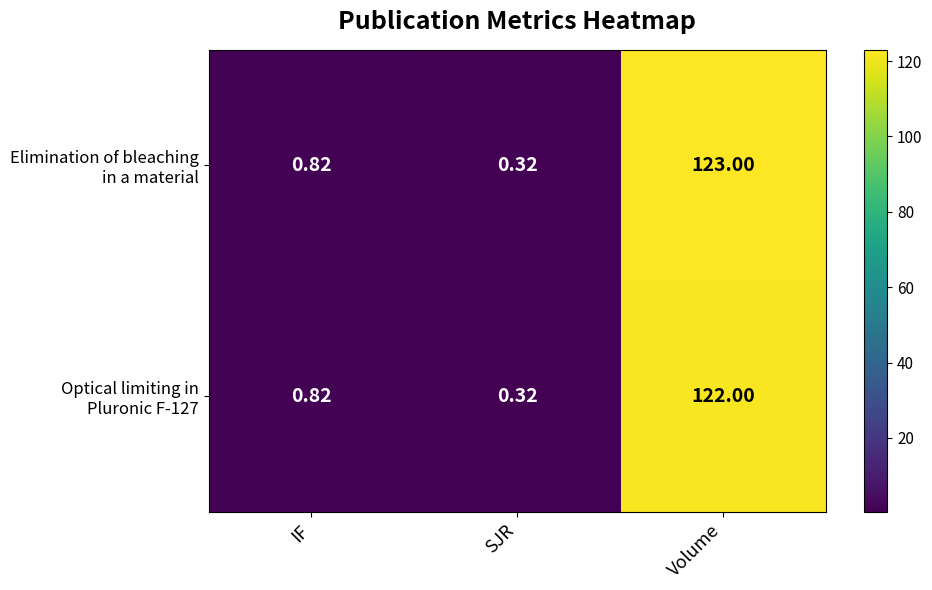

What is the total value across all series at SJR?

0.6